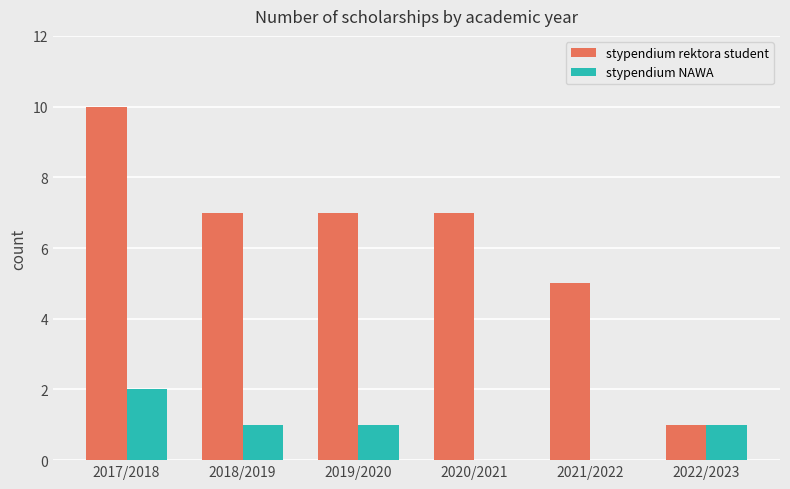

At which category is the sum across all series the highest?

2017/2018